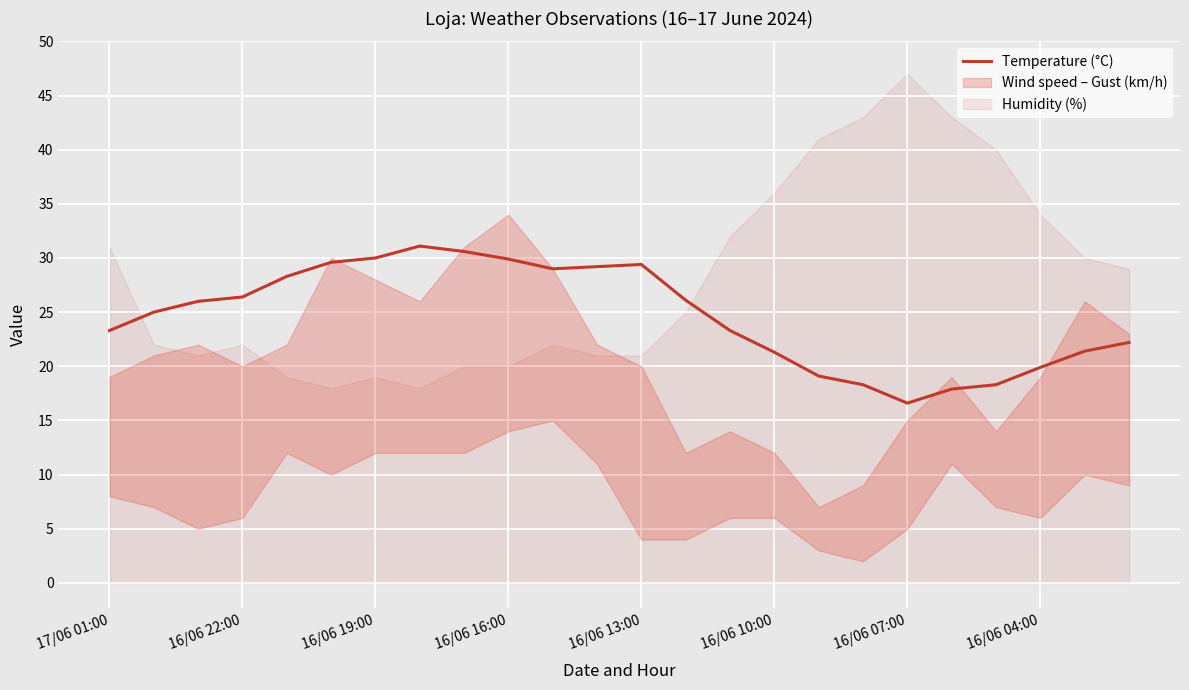

Read the value at 22.

21.4